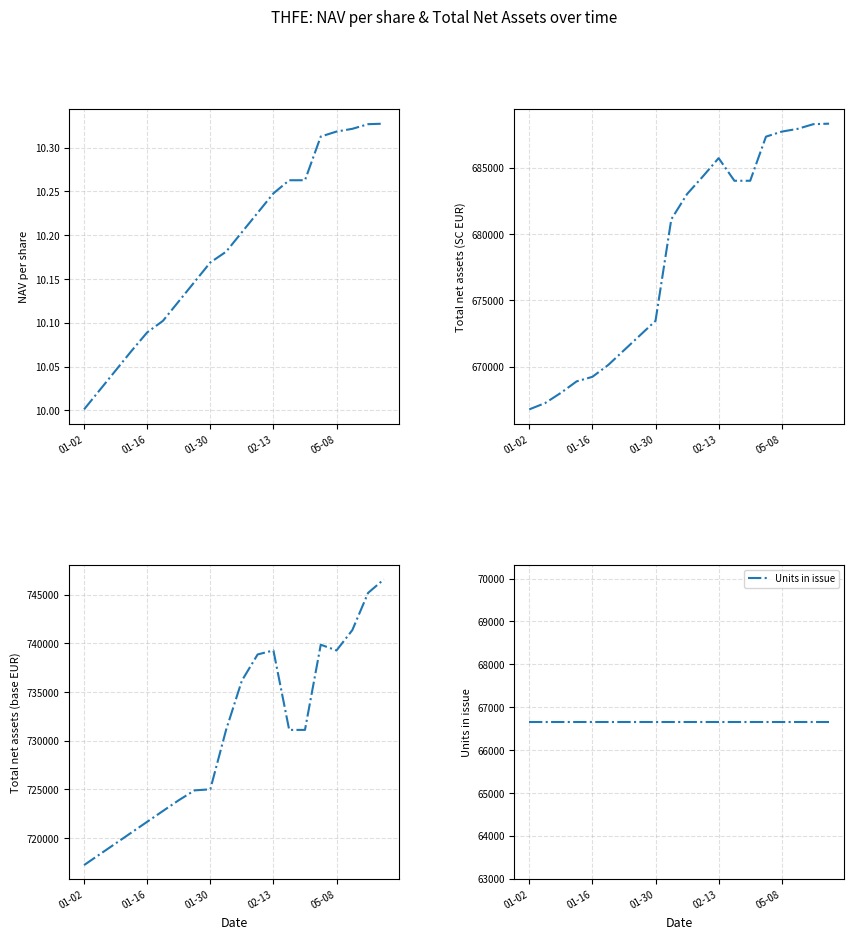

Which series has the widest spread of values?

Total net assets (base EUR)